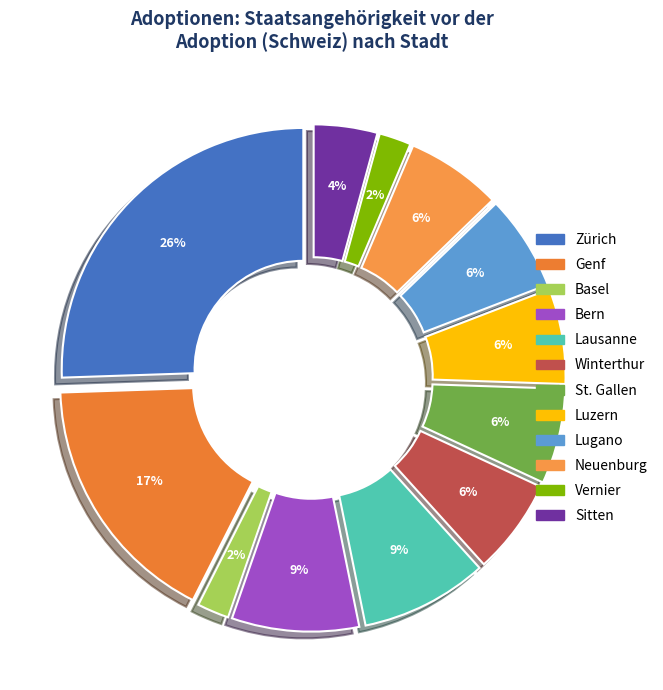

Count the number of slices in the pie.

12